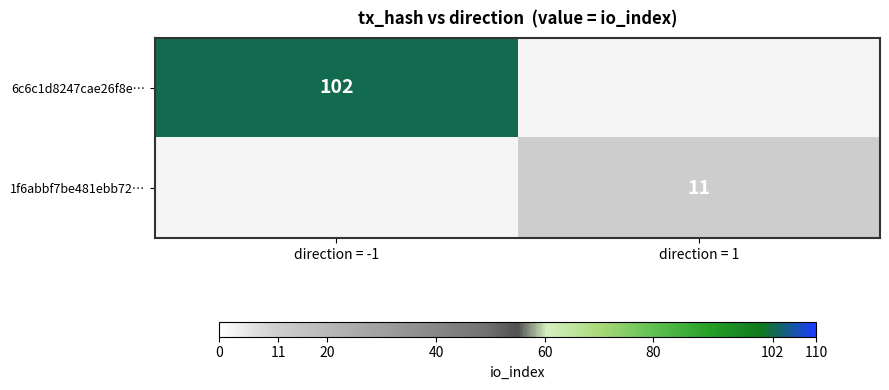

At how many categories does at least one series exceed 85?

1